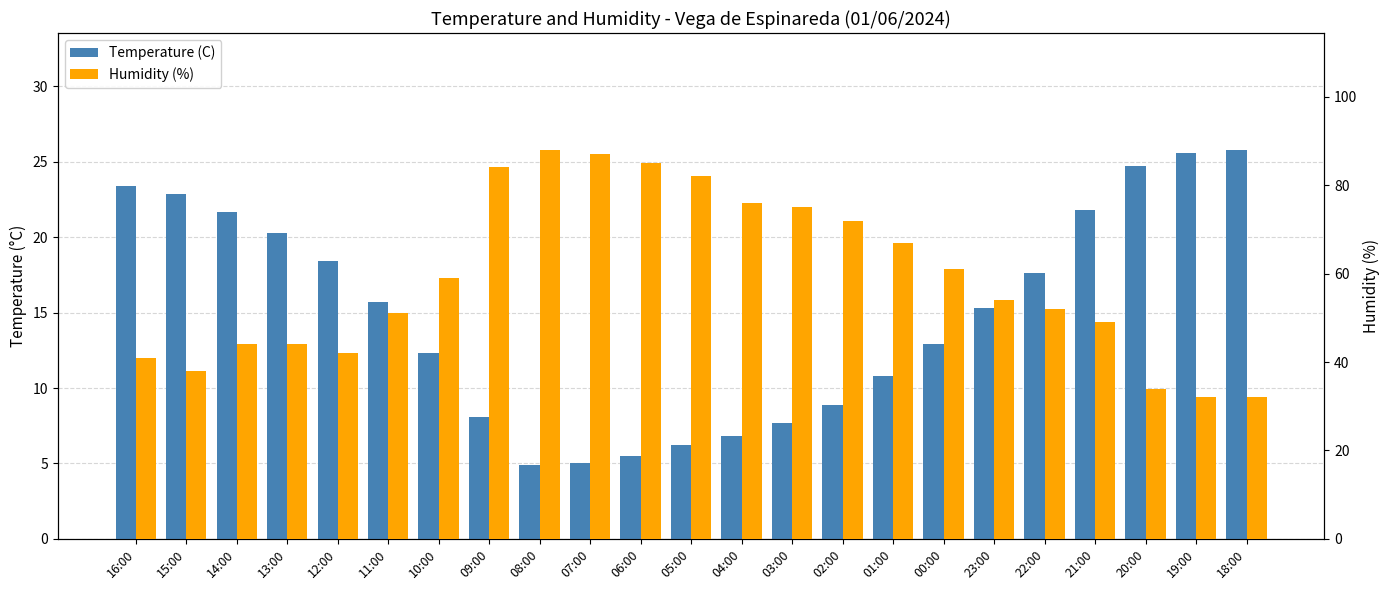

Reading left to right, what are all the values shown in this chart?

Temperature (C): 23.4	22.9	21.7	20.3	18.4	15.7	12.3	8.1	4.9	5.0	5.5	6.2	6.8	7.7	8.9	10.8	12.9	15.3	17.6	21.8	24.7	25.6	25.8
Humidity (%): 41.0	38.0	44.0	44.0	42.0	51.0	59.0	84.0	88.0	87.0	85.0	82.0	76.0	75.0	72.0	67.0	61.0	54.0	52.0	49.0	34.0	32.0	32.0